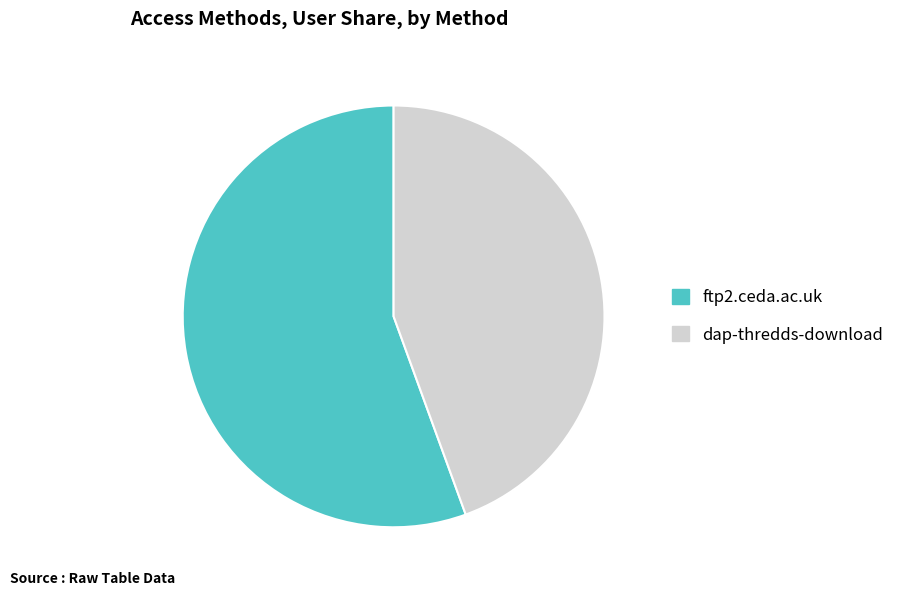

Rank the categories by value from lowest to highest.

dap-thredds-download, ftp2.ceda.ac.uk